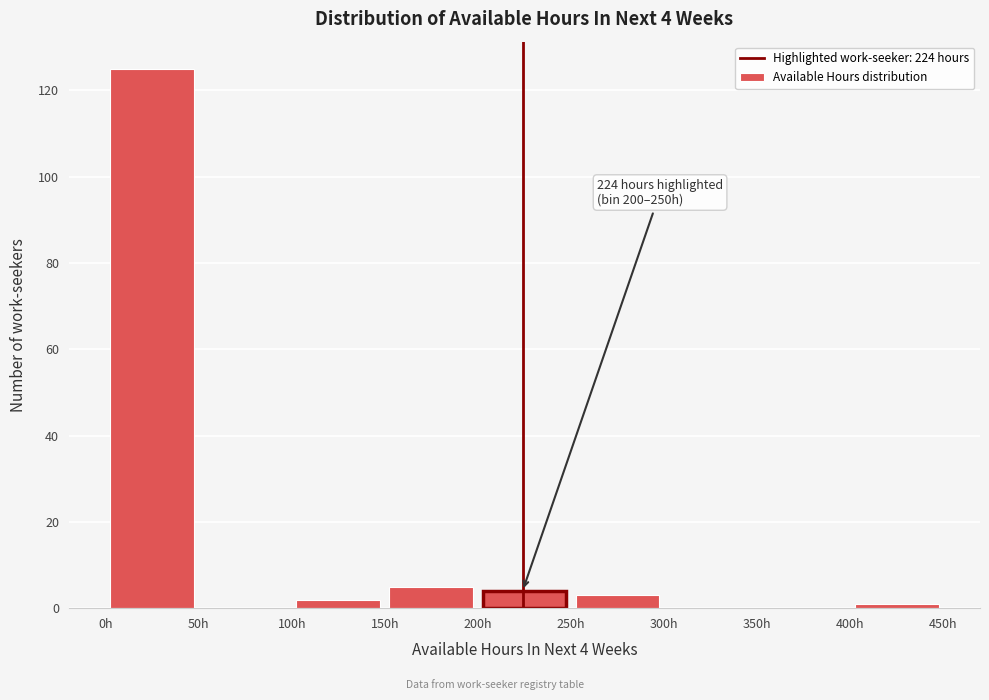

Over which range of the x-axis is the bar tallest?

0 to 50